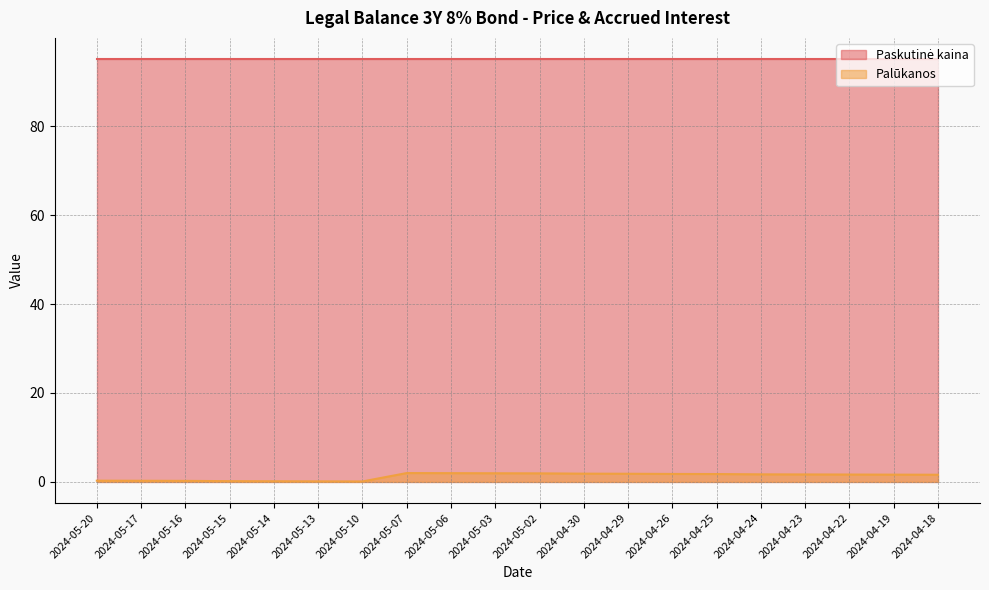

Which has a higher value, 2024-04-29 or 2024-05-16?

2024-04-29